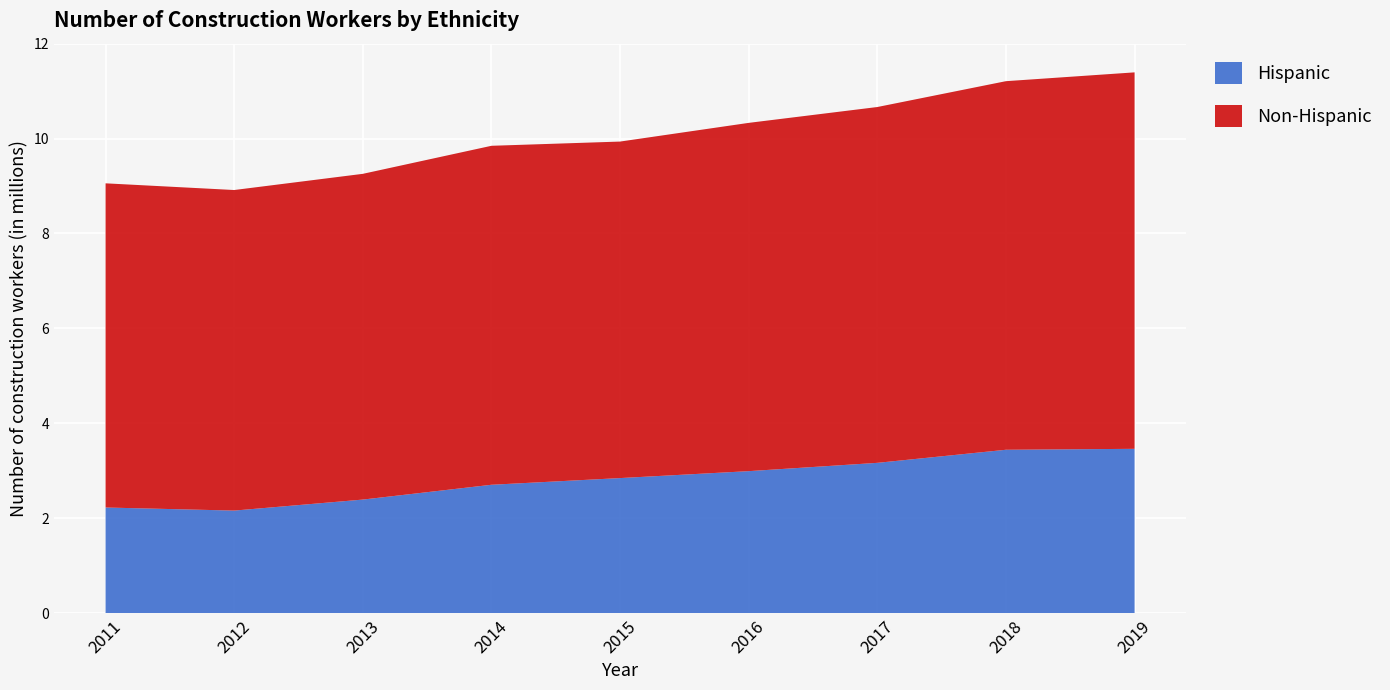

Reading left to right, extract all data points from this chart.

Hispanic: 2011=2.2	2012=2.2	2013=2.4	2014=2.7	2015=2.8	2016=3.0	2017=3.2	2018=3.4	2019=3.5
Non-Hispanic: 2011=6.8	2012=6.8	2013=6.9	2014=7.1	2015=7.1	2016=7.3	2017=7.5	2018=7.8	2019=7.9